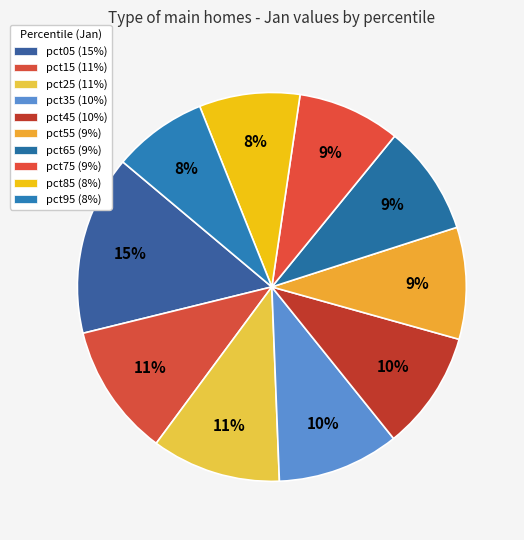

To the nearest percent, what is the difference between the pct25 and pct35 slice percentages?

1%